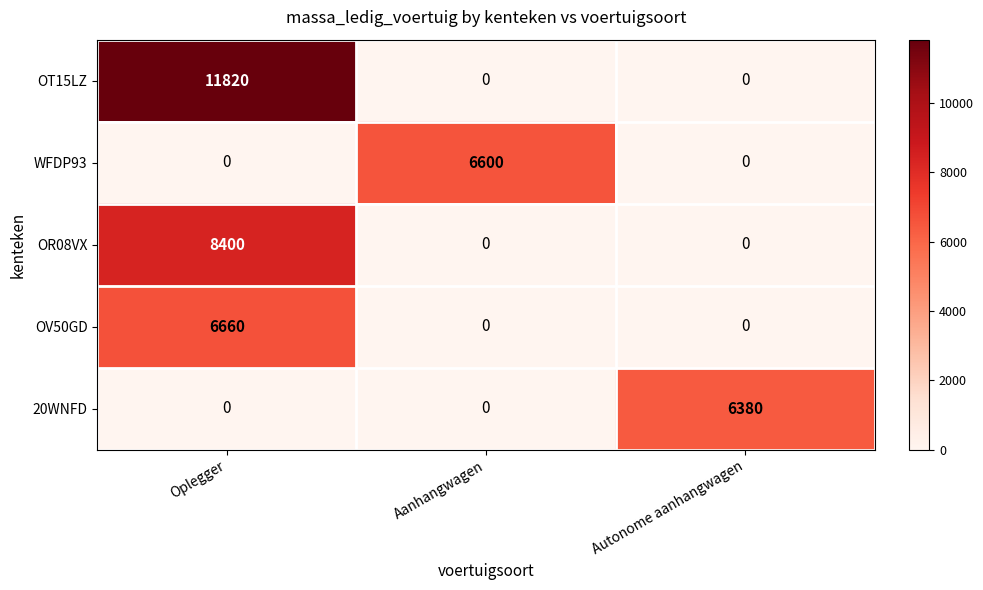

Which series has the largest range (max minus min)?

OT15LZ